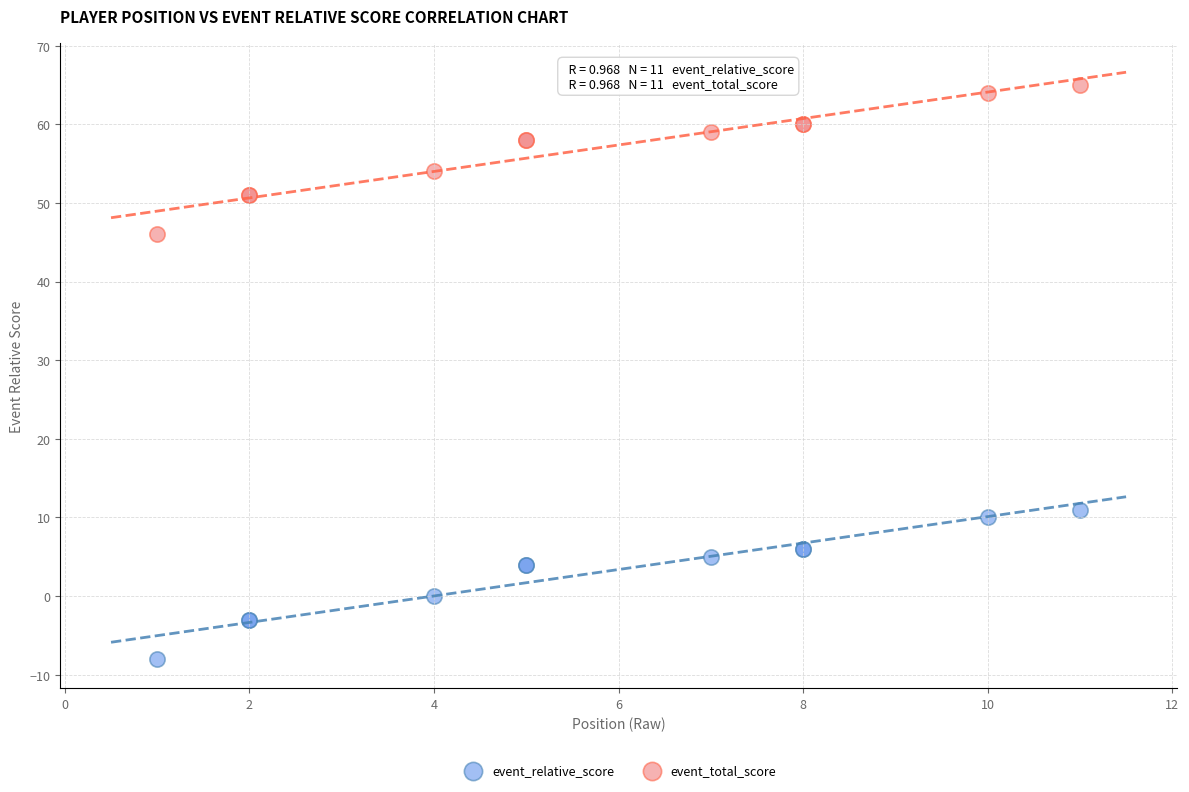

Which series contains the highest Y value?

event_total_score